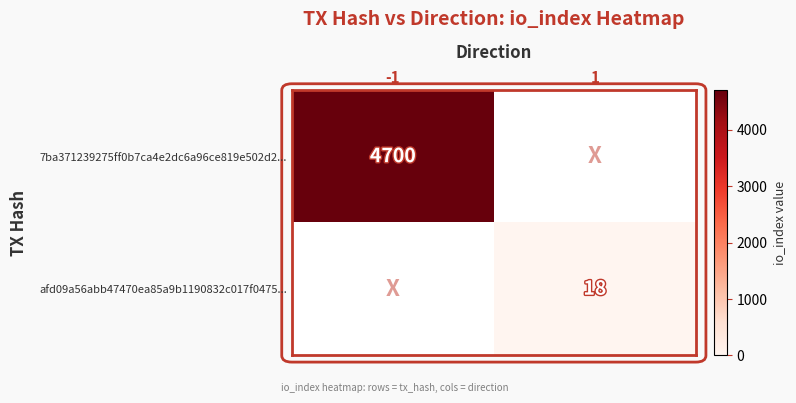

Is it true that afd09a56abb47470ea85a9b1190832c017f0475... equals 18 at 1?

True